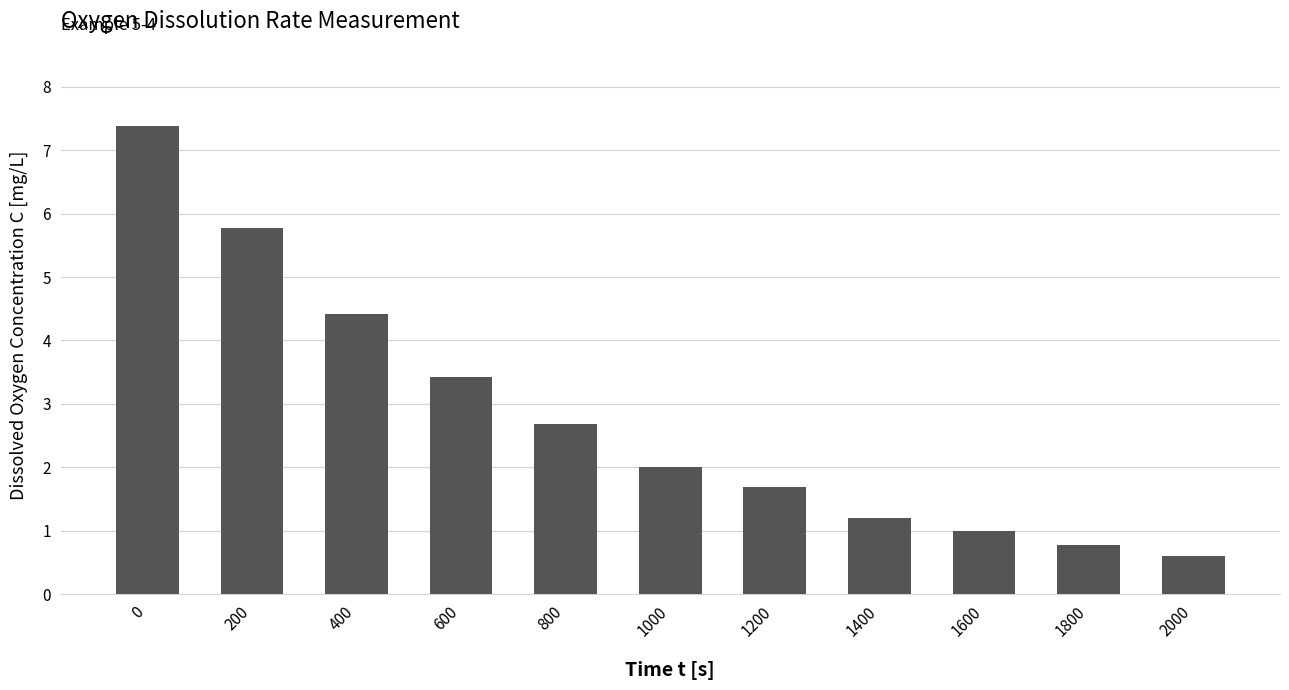

Which has a higher value, 200 or 1400?

200